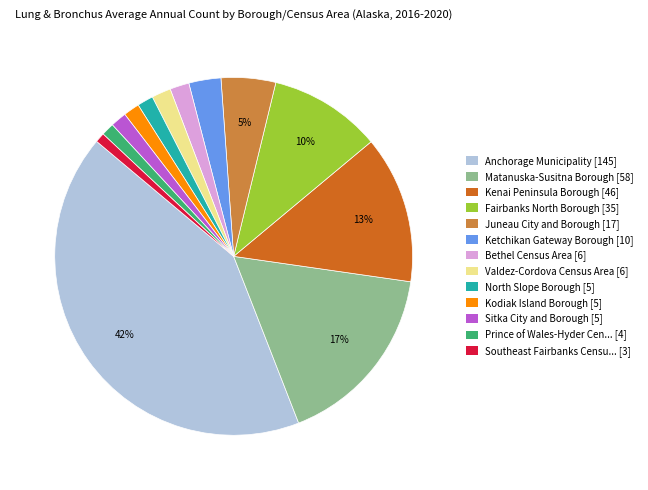

The Southeast Fairbanks Censu... [3] slice represents 1% of the pie. True or false?

True